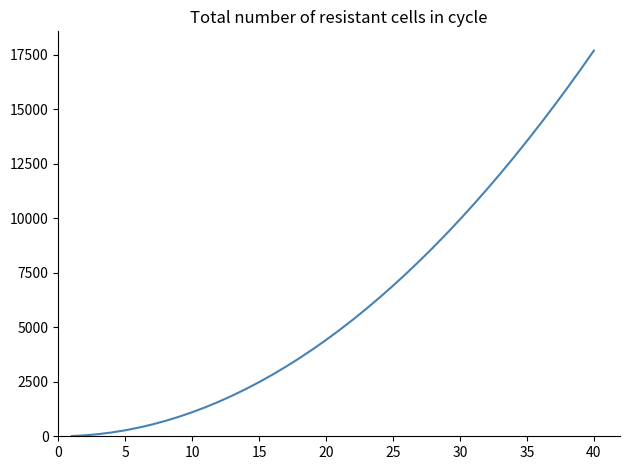

What is the maximum value shown in the chart?

17700.8